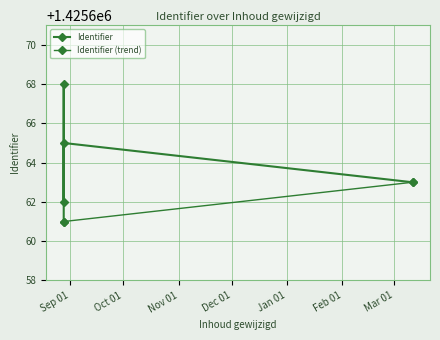

What position from the right is 2015-08-28 12:11:04?

5